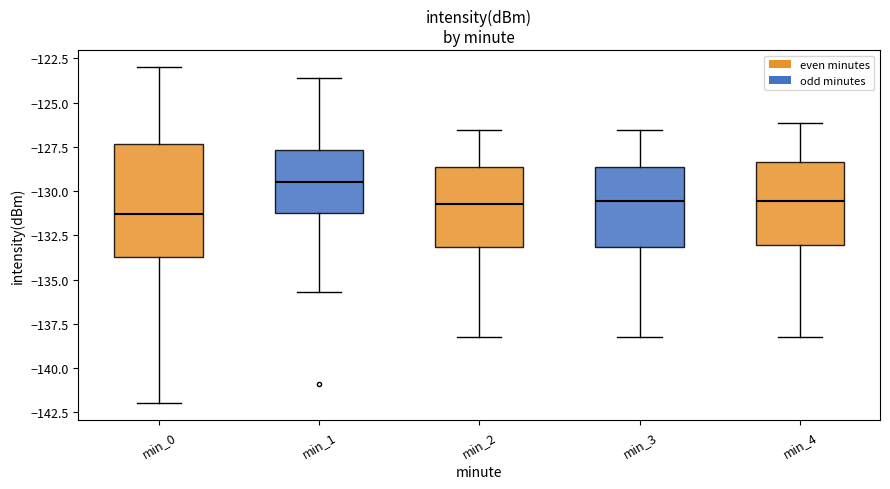

Reading left to right, read every box against the y-axis: the position of its median line, the range the box covers, and the ends of its whiskers. The values are not printed on the chart, so give them approximately, as read against the axis.

min_0: median -131.5, box -133.5 to -127.5, whiskers -142.0 to -123.0
min_1: median -129.5, box -131.0 to -127.5, whiskers -135.5 to -123.5
min_2: median -130.5, box -133.0 to -128.5, whiskers -138.0 to -126.5
min_3: median -130.5, box -133.0 to -128.5, whiskers -138.0 to -126.5
min_4: median -130.5, box -133.0 to -128.5, whiskers -138.0 to -126.0